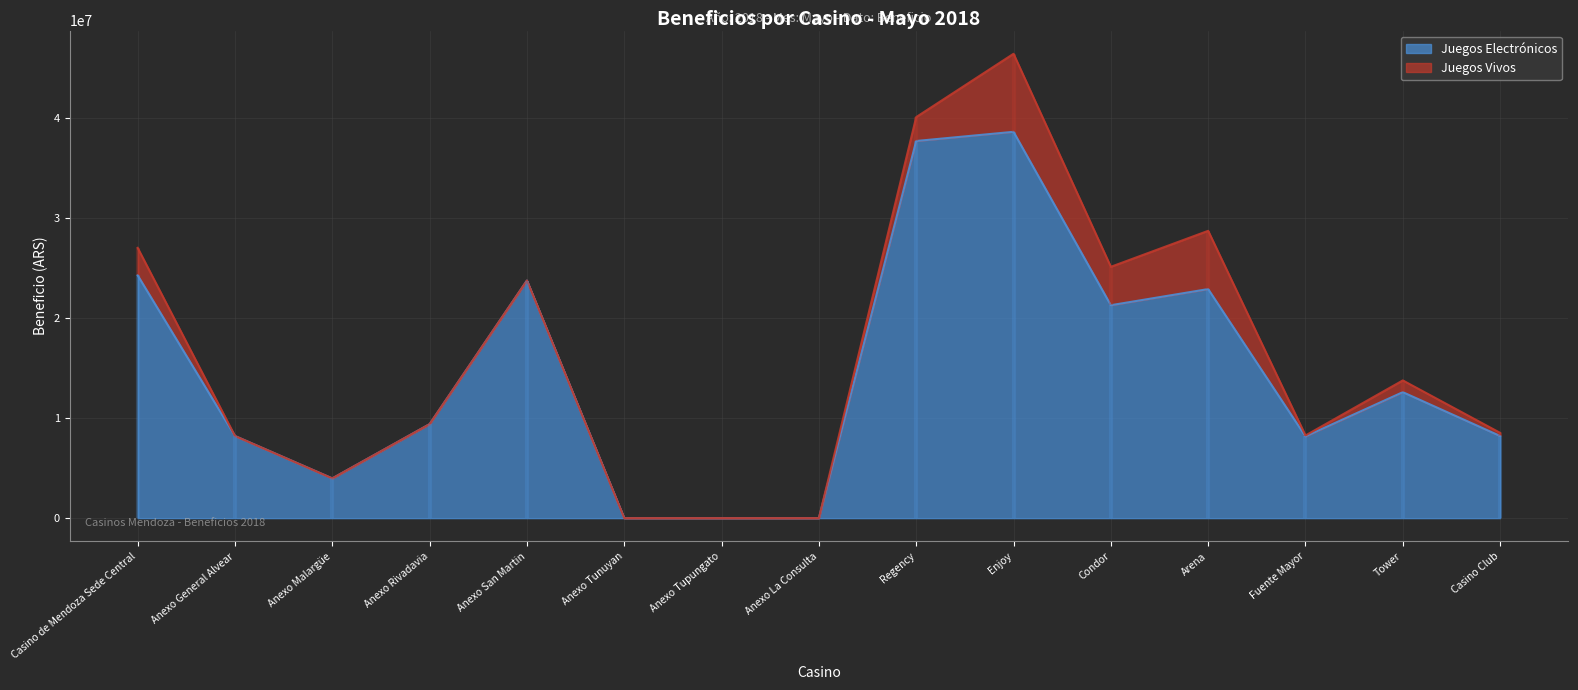

What is the difference between the second highest and minimum values?

37662569.3